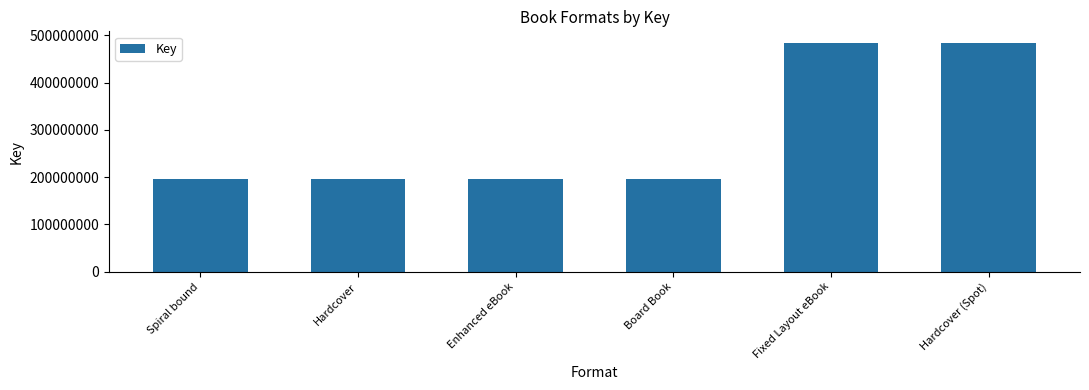

True or false: the data shows 196681972 at Enhanced eBook.

True